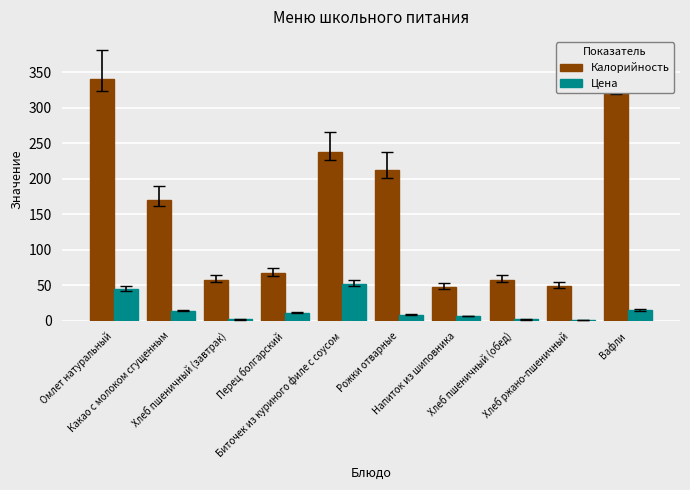

How many bars are there in total?

20